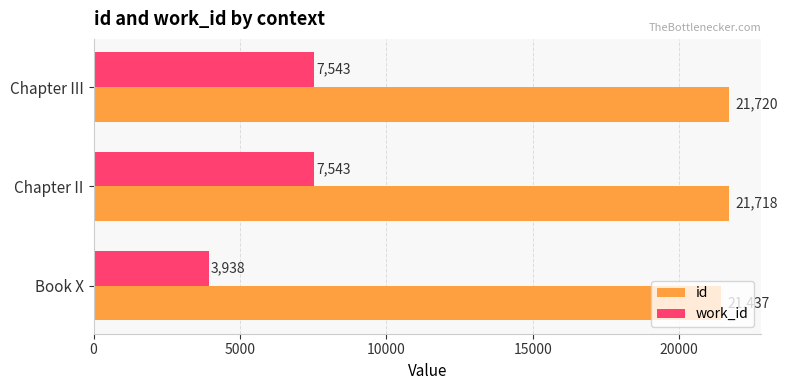

The id series shows 38290 at Chapter III. True or false?

False